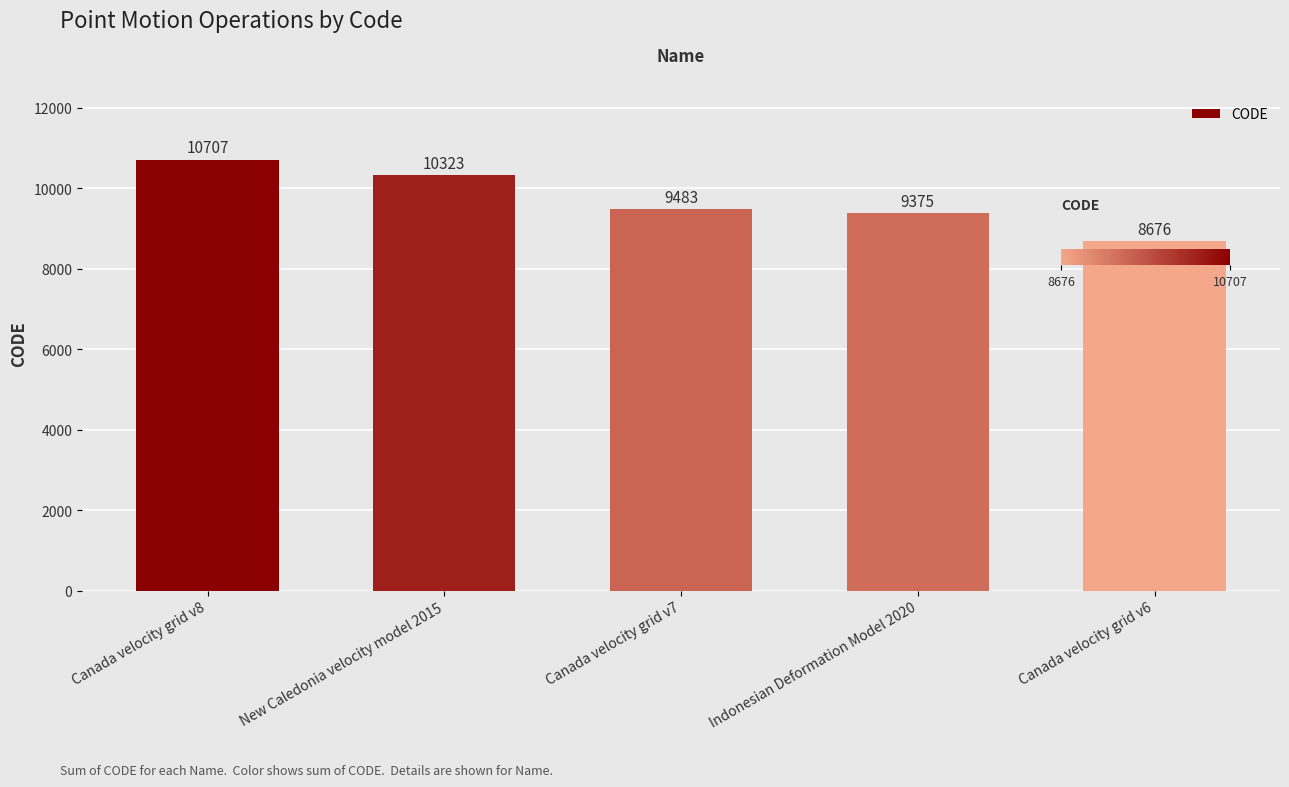

What is the greatest value displayed?

10707